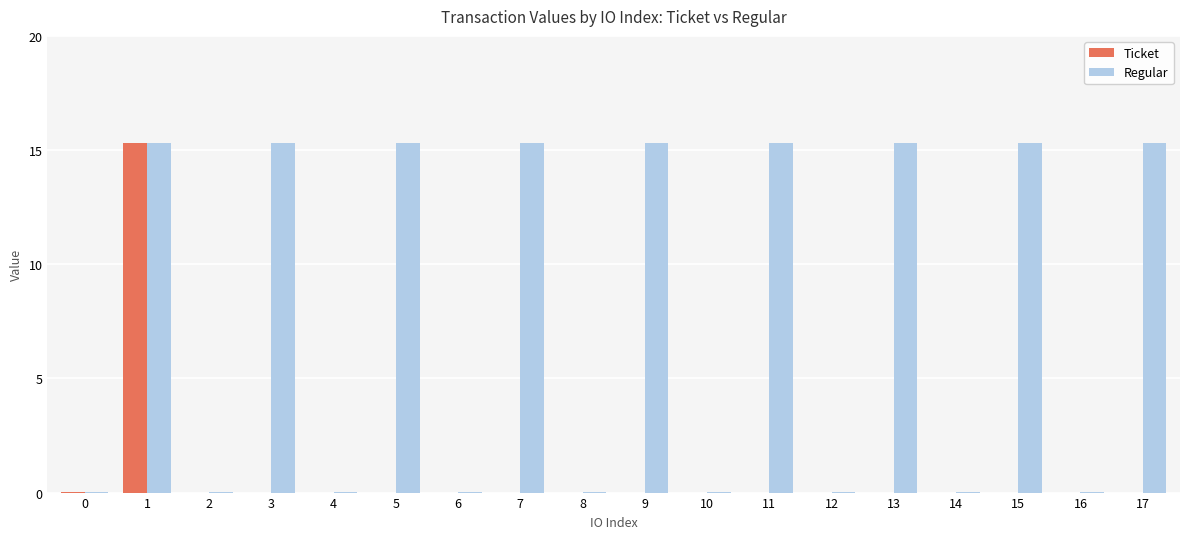

What is the maximum value shown in the chart?

15.3